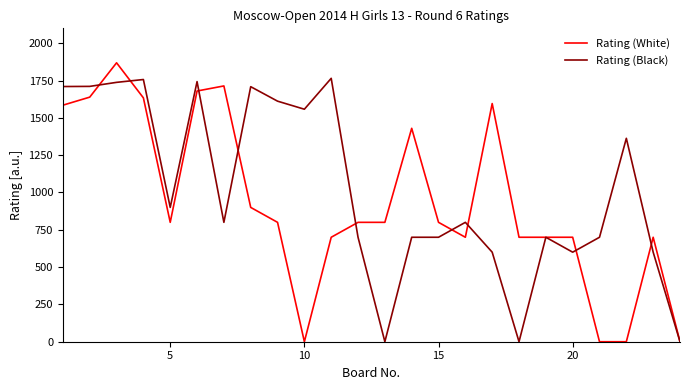

True or false: Rating (White) and Rating (Black) cross at least once.

True